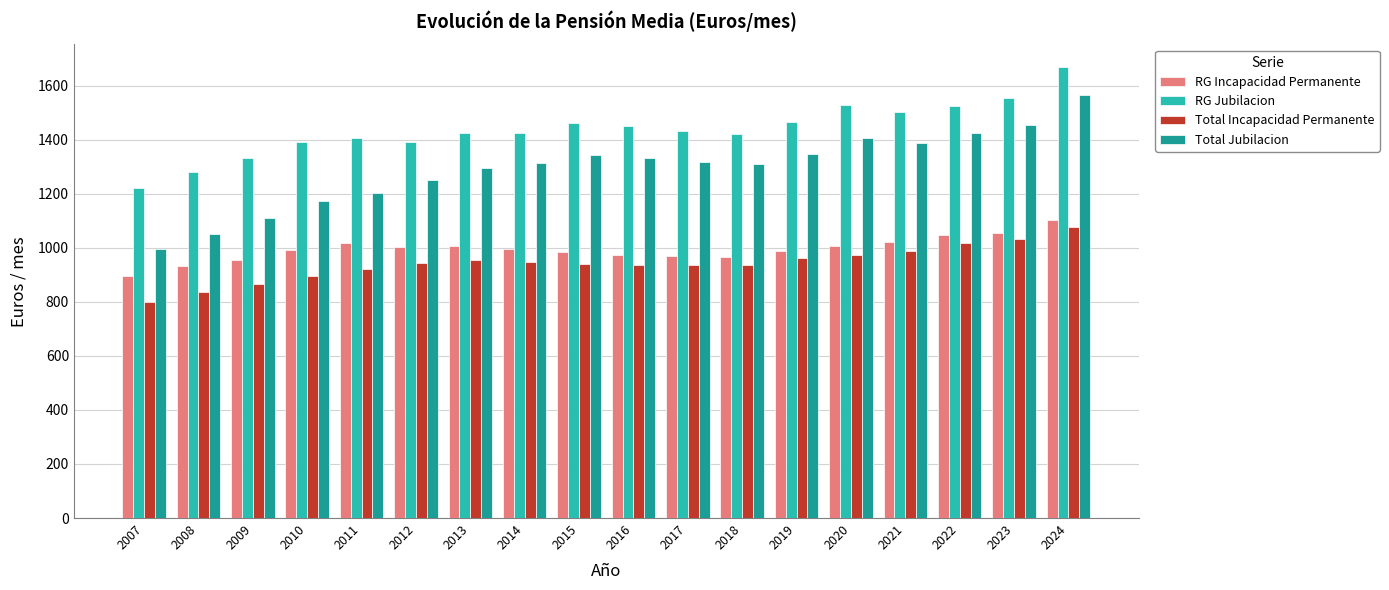

What is the difference between the maximum and minimum values in the RG Jubilacion series?

447.4